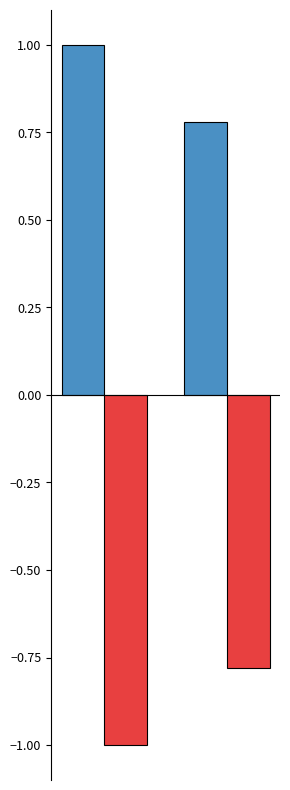

Are the bars horizontal?

No